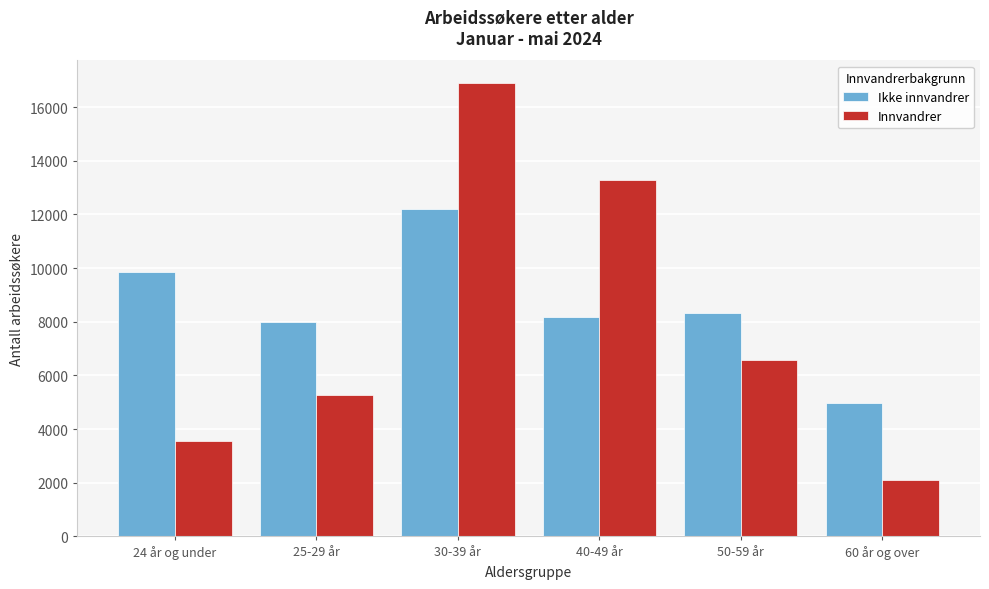

Reading left to right, extract all data points from this chart.

Ikke innvandrer: 24 år og under=9854	25-29 år=7980	30-39 år=12205	40-49 år=8182	50-59 år=8328	60 år og over=4959
Innvandrer: 24 år og under=3553	25-29 år=5283	30-39 år=16893	40-49 år=13301	50-59 år=6573	60 år og over=2100